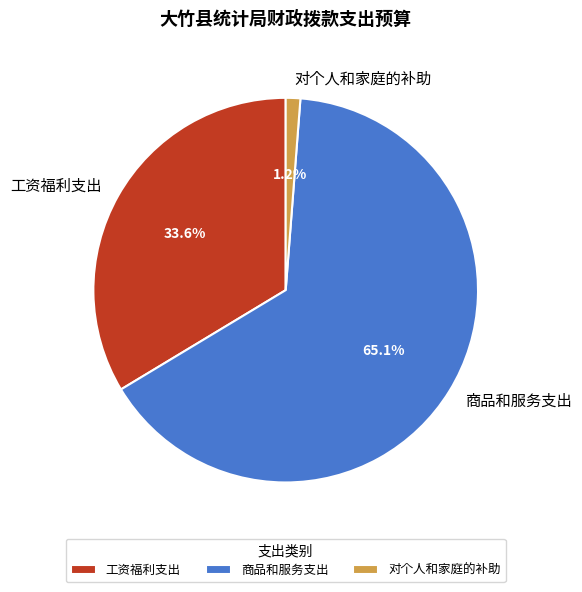

Rank the categories by value from lowest to highest.

对个人和家庭的补助, 工资福利支出, 商品和服务支出